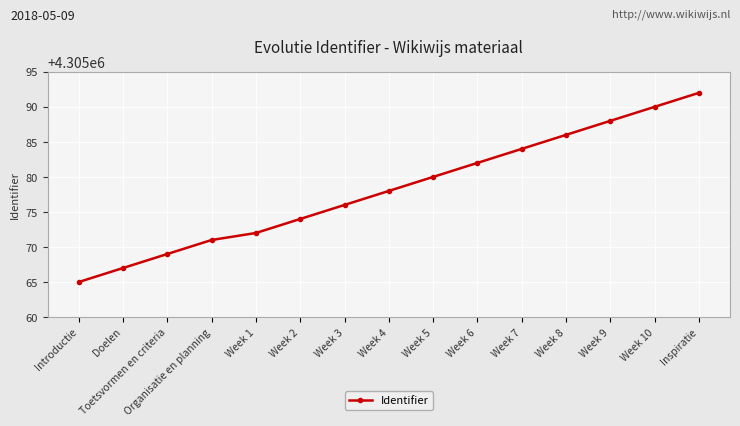

Which has a higher value, Week 9 or Week 1?

Week 9